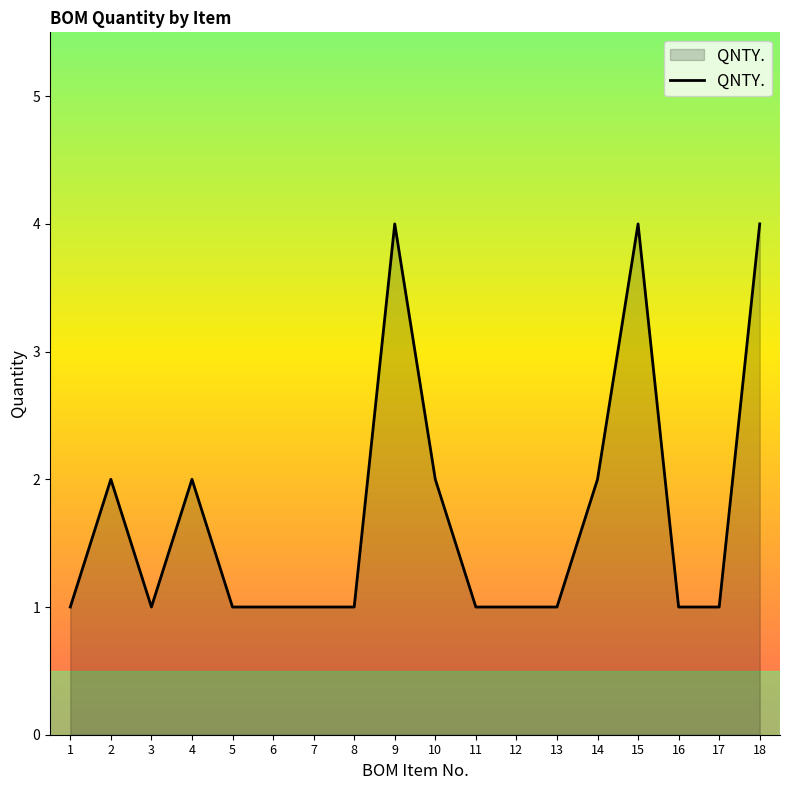

Read the value at 15.

4